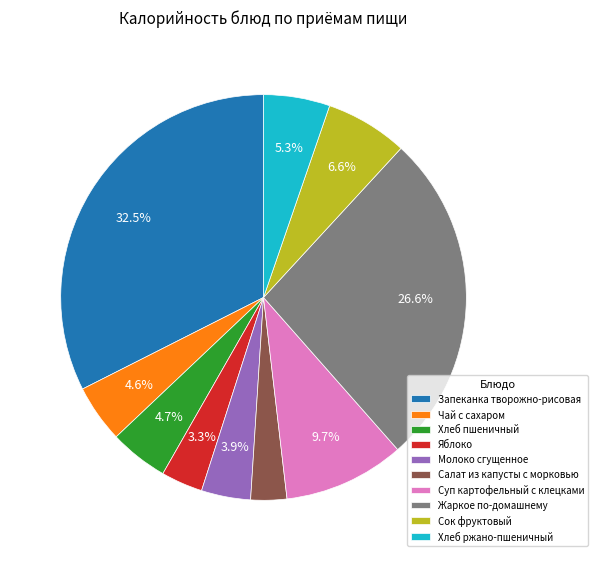

Which slice is the largest?

Запеканка творожно-рисовая